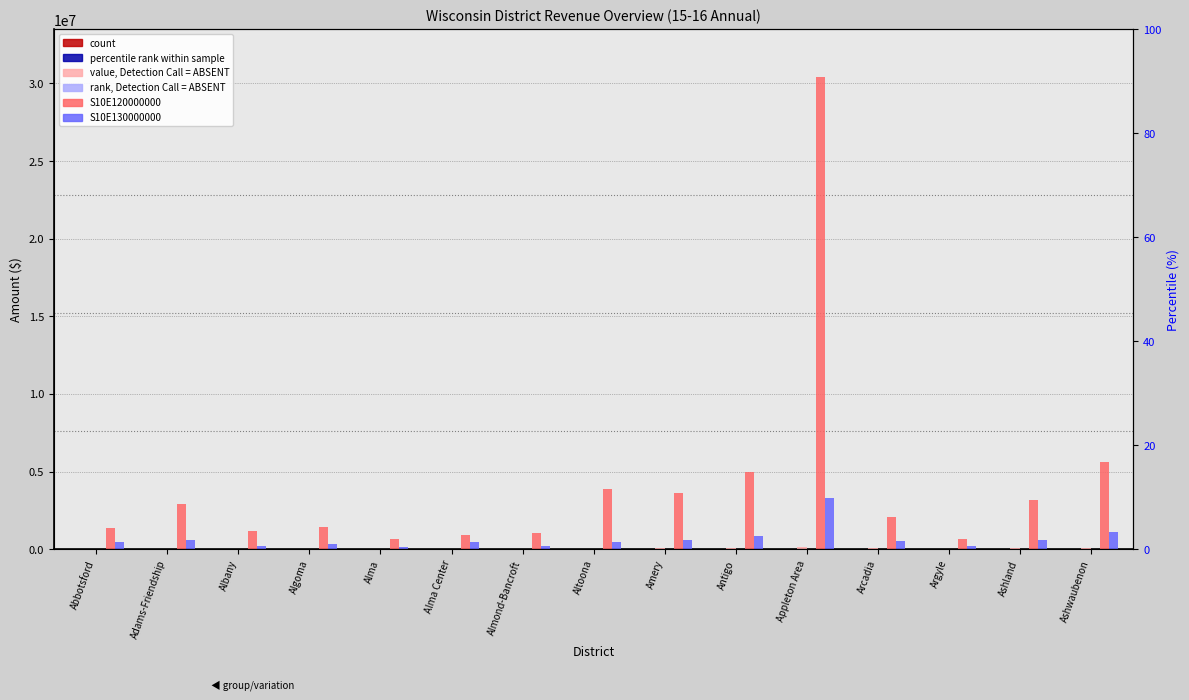

Rank the series by their maximum value, from lowest to highest.

S10R000000310, S10R000000240, S10R410000000, S10R000000270, S10E130000000, S10E120000000